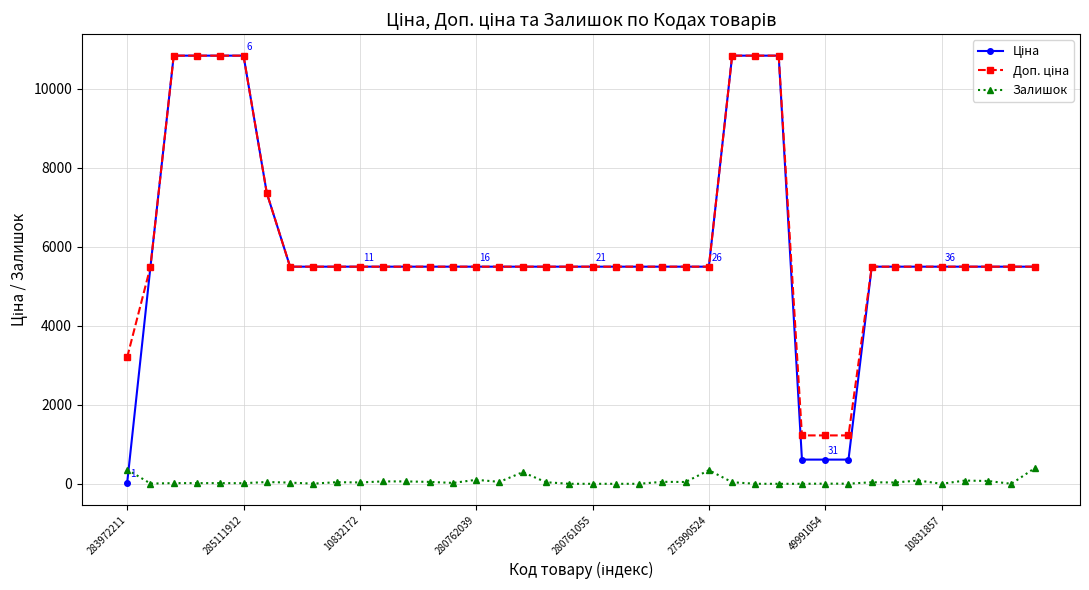

At how many categories does at least one series exceed 3003?

37